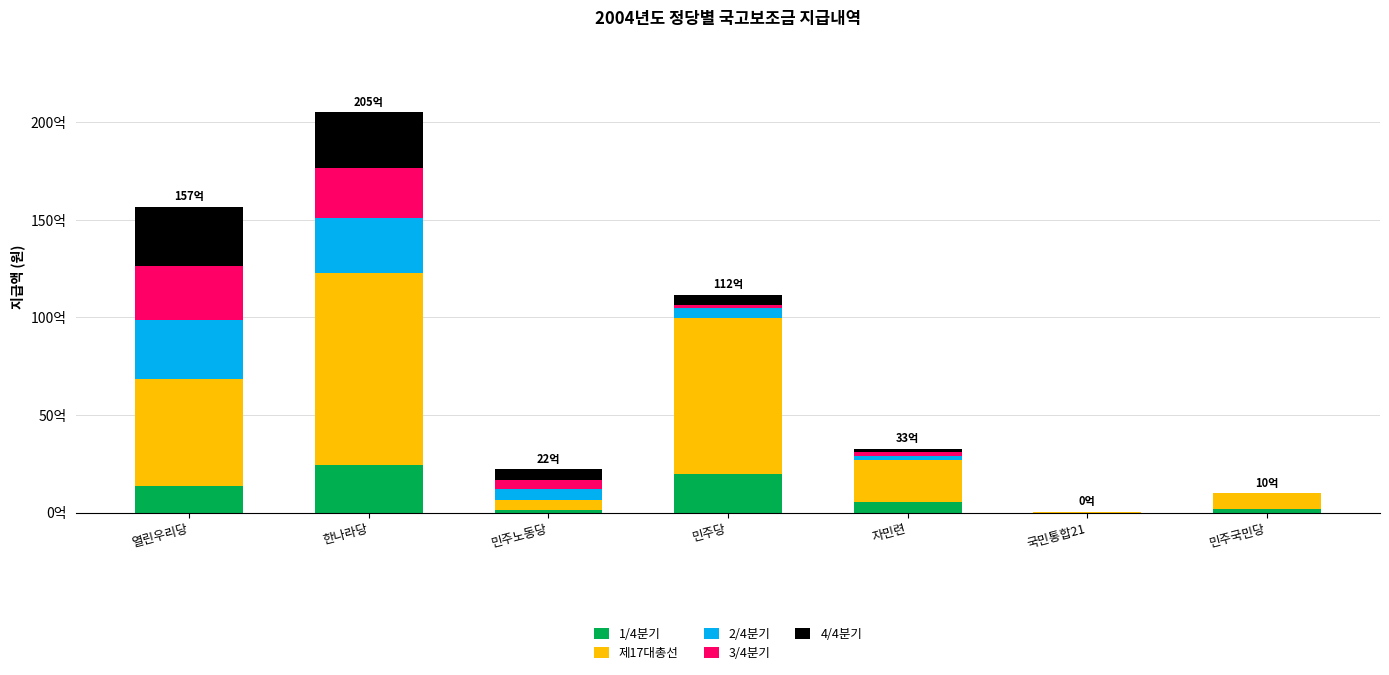

What position from the left is 민주국민당?

7